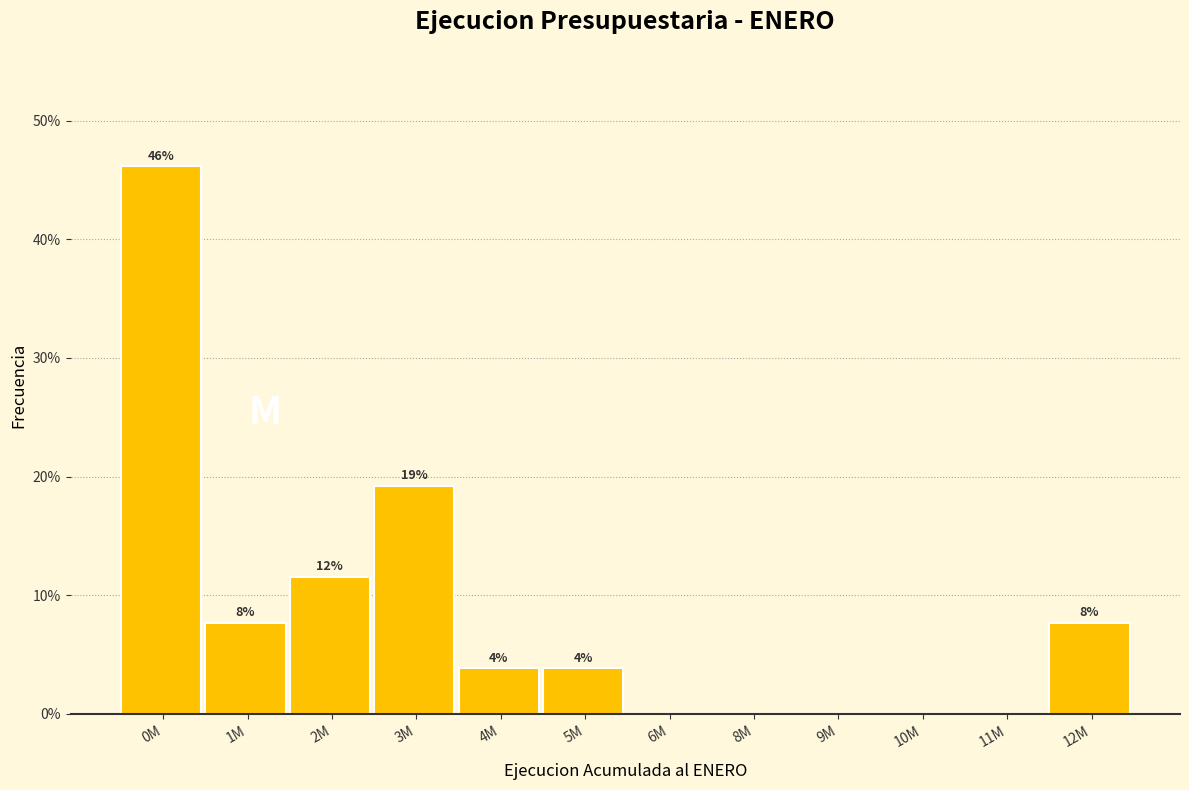

Are the bars horizontal?

No